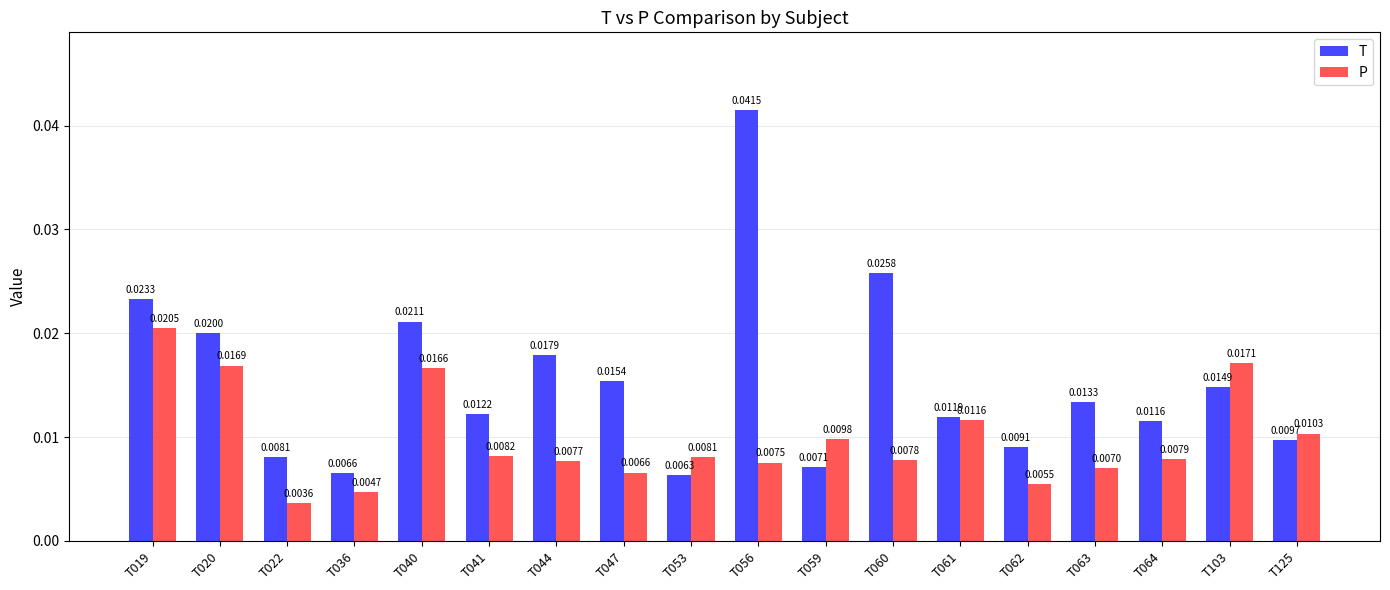

List the series in order of their overall mean, lowest first.

P, T